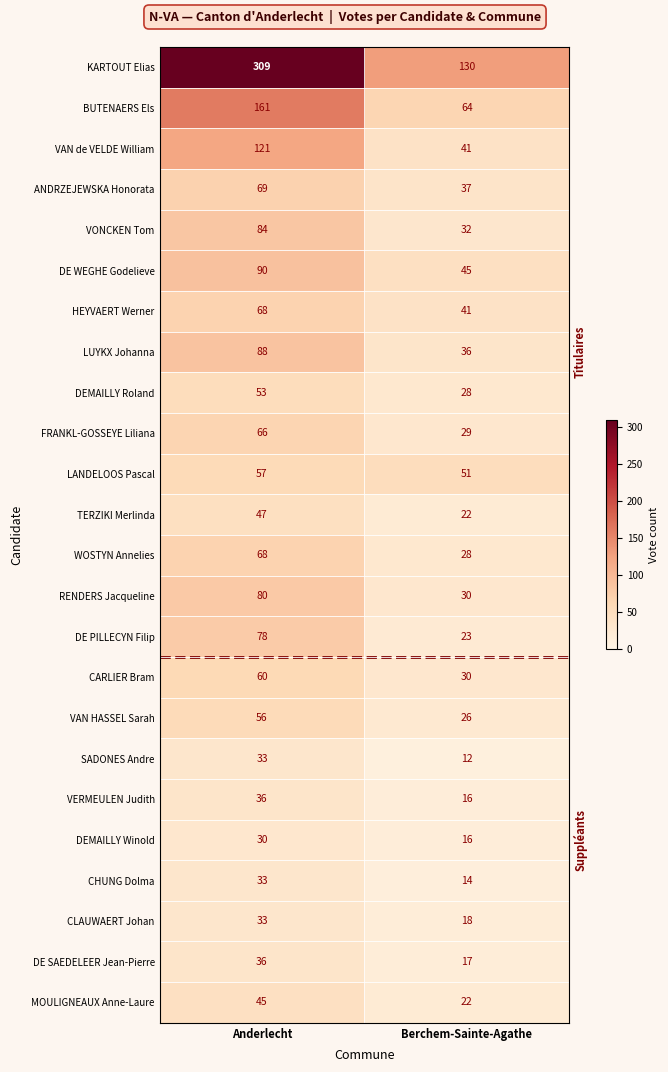

Which label corresponds to the largest value in the chart?

Anderlecht